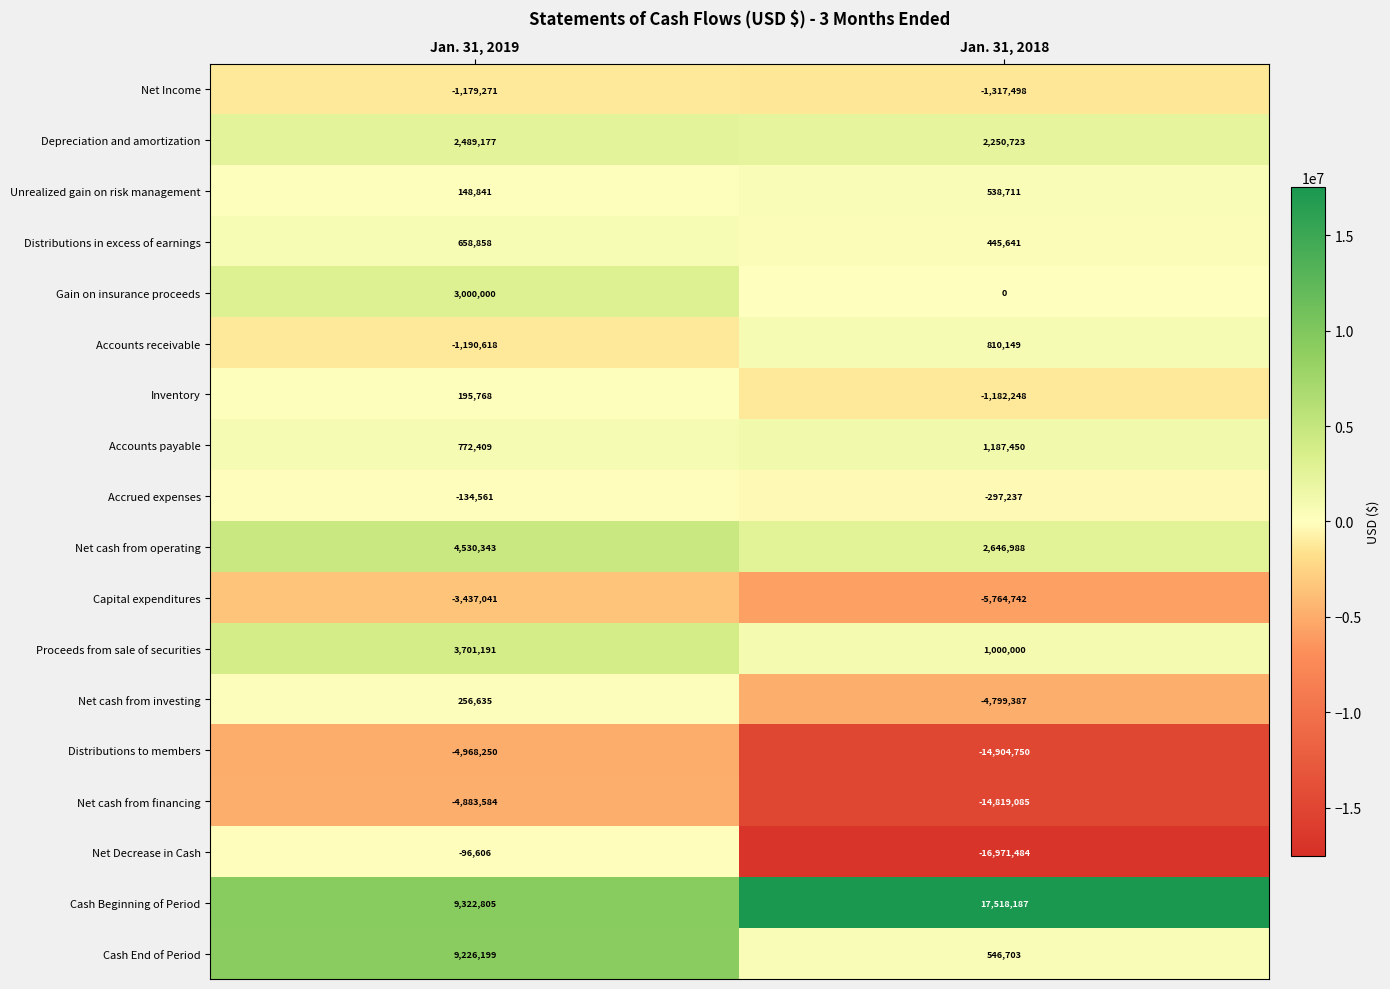

How many data points does each series have?

2